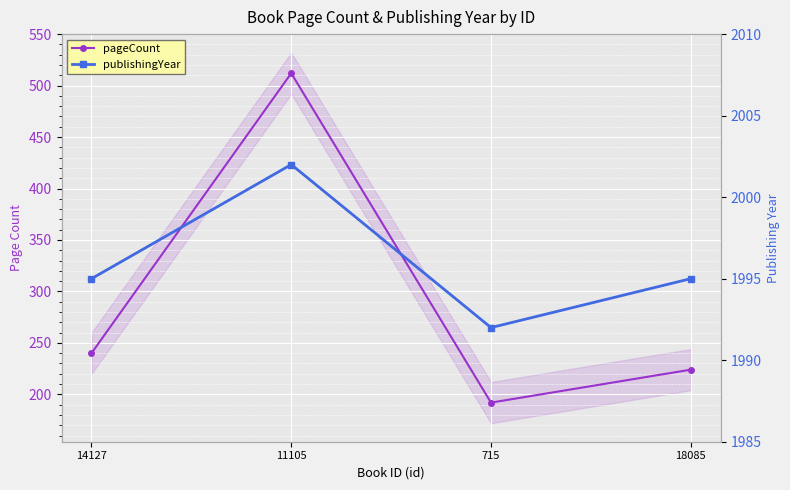

Is the value of pageCount at 715 greater than the value of publishingYear at 14127?

No